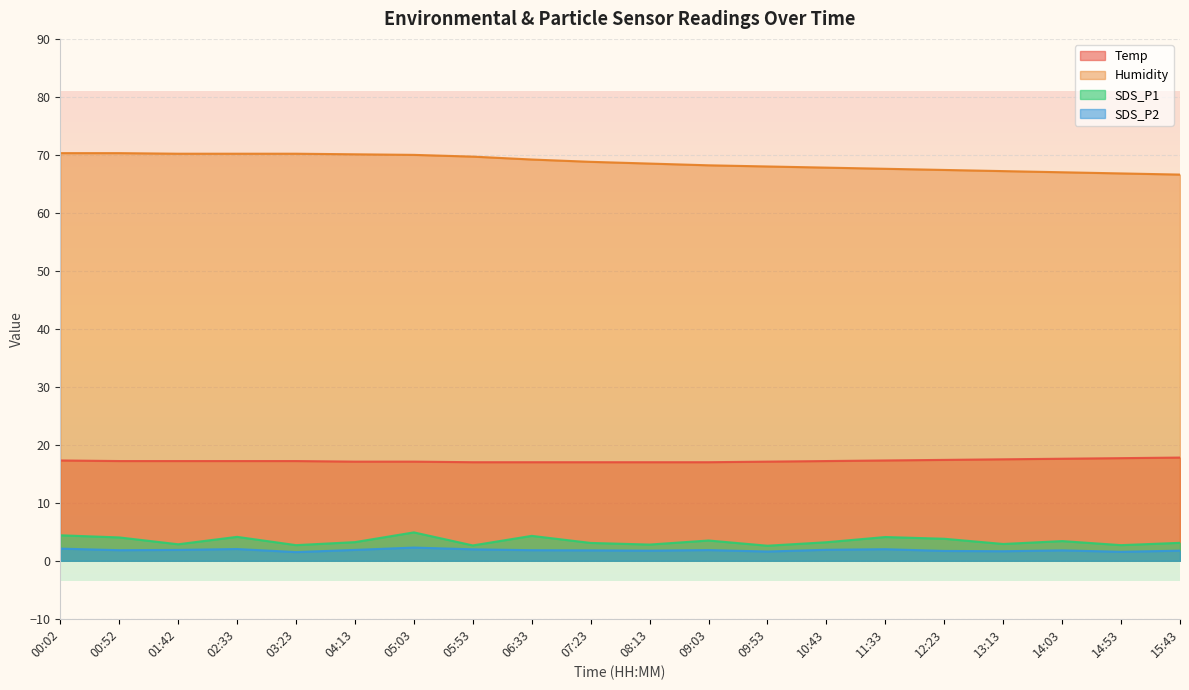

Reading left to right, what are all the values shown in this chart?

Temp: 00:02=17.3	00:52=17.2	01:42=17.2	02:33=17.2	03:23=17.2	04:13=17.1	05:03=17.1	05:53=17.0	06:33=17.0	07:23=17.0	08:13=17.0	09:03=17.0	09:53=17.1	10:43=17.2	11:33=17.3	12:23=17.4	13:13=17.5	14:03=17.6	14:53=17.7	15:43=17.8
Humidity: 00:02=70.3	00:52=70.3	01:42=70.2	02:33=70.2	03:23=70.2	04:13=70.1	05:03=70.0	05:53=69.7	06:33=69.2	07:23=68.8	08:13=68.5	09:03=68.2	09:53=68.0	10:43=67.8	11:33=67.6	12:23=67.4	13:13=67.2	14:03=67.0	14:53=66.8	15:43=66.6
SDS_P1: 00:02=4.4	00:52=4.0	01:42=2.9	02:33=4.1	03:23=2.7	04:13=3.2	05:03=4.9	05:53=2.6	06:33=4.3	07:23=3.1	08:13=2.8	09:03=3.5	09:53=2.6	10:43=3.2	11:33=4.1	12:23=3.8	13:13=2.9	14:03=3.4	14:53=2.7	15:43=3.1
SDS_P2: 00:02=2.1	00:52=1.8	01:42=1.9	02:33=2.0	03:23=1.5	04:13=1.9	05:03=2.3	05:53=2.0	06:33=1.8	07:23=1.8	08:13=1.8	09:03=1.9	09:53=1.6	10:43=1.9	11:33=2.0	12:23=1.7	13:13=1.6	14:03=1.8	14:53=1.6	15:43=1.8